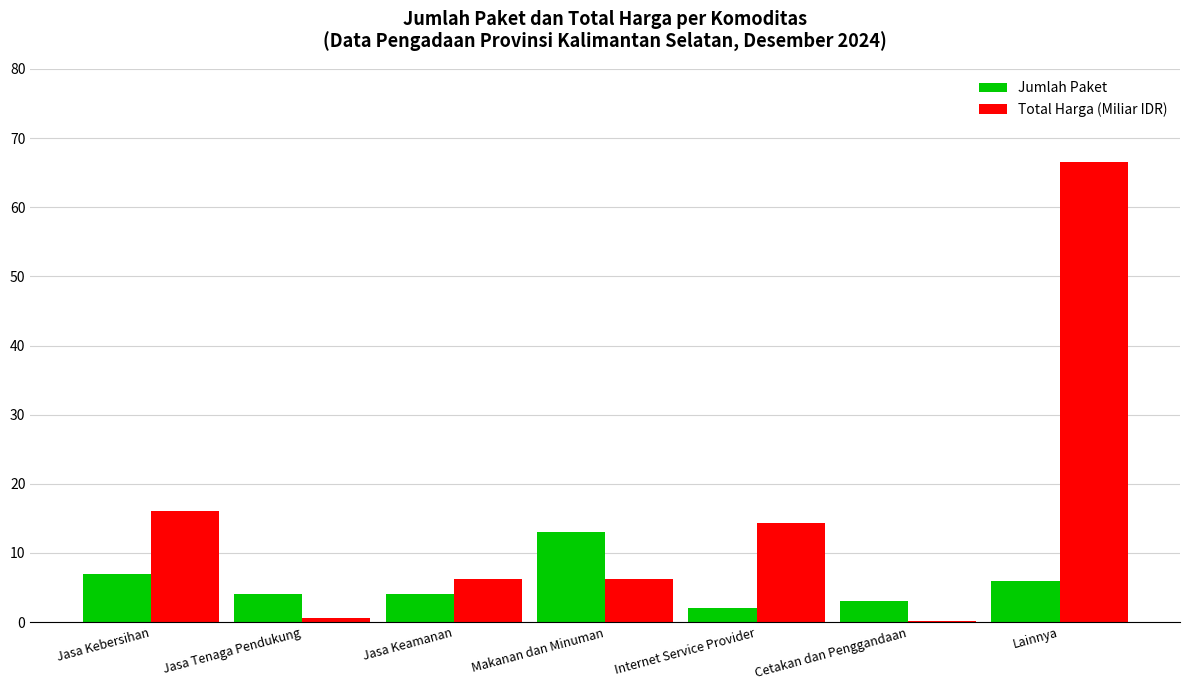

What is the difference between the Total Harga (Miliar IDR) values at Jasa Keamanan and Internet Service Provider?

8.2